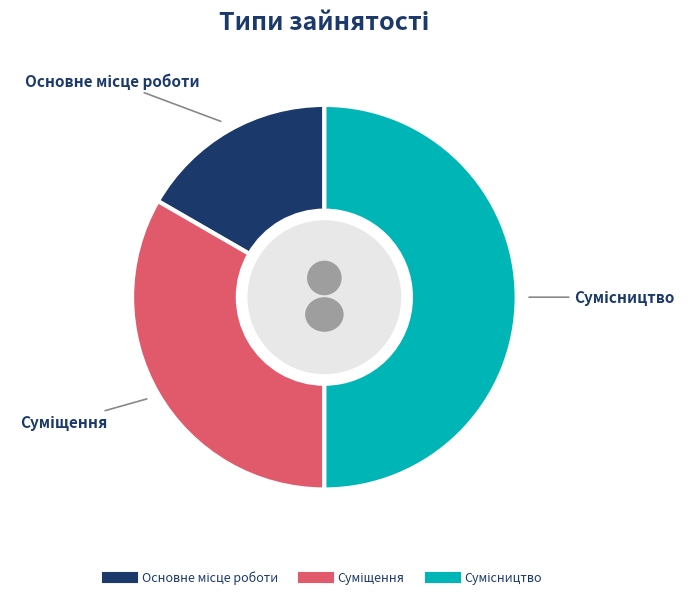

How many slices are in this pie chart?

3